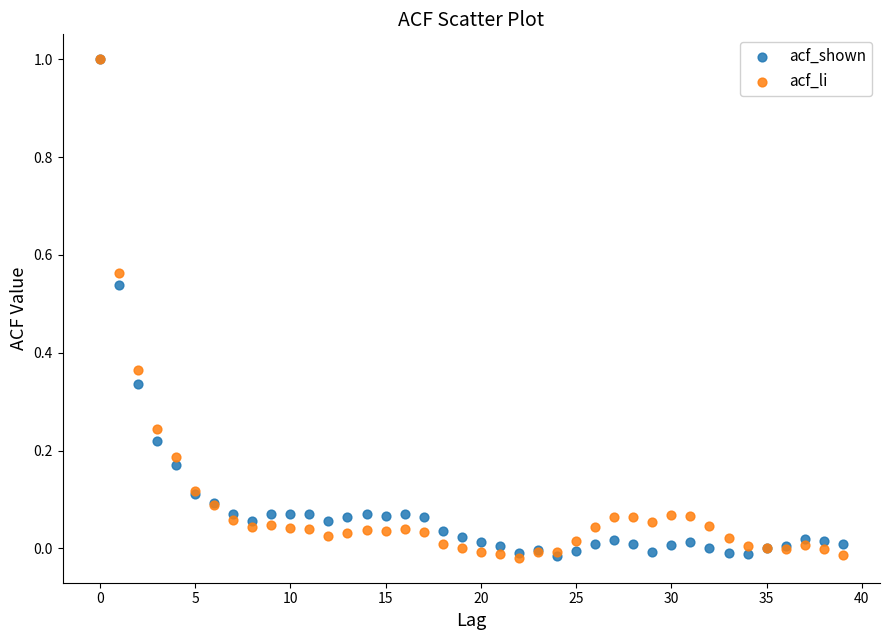

What are all the series names shown in the legend?

acf_shown, acf_li